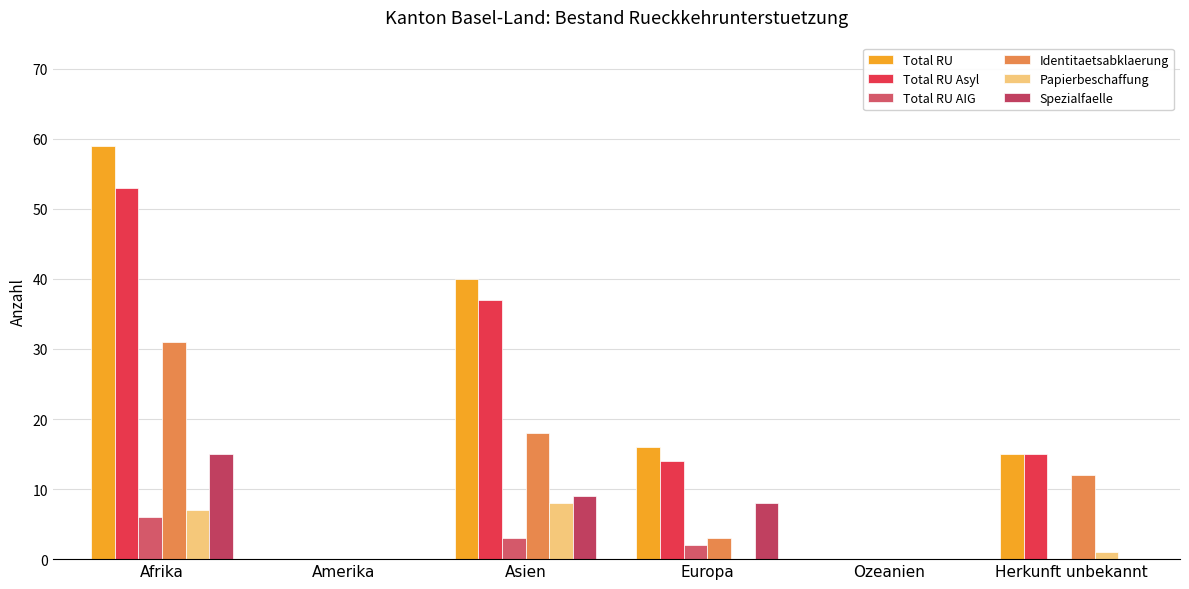

The value of Total RU AIG at Europa is 3. True or false?

False